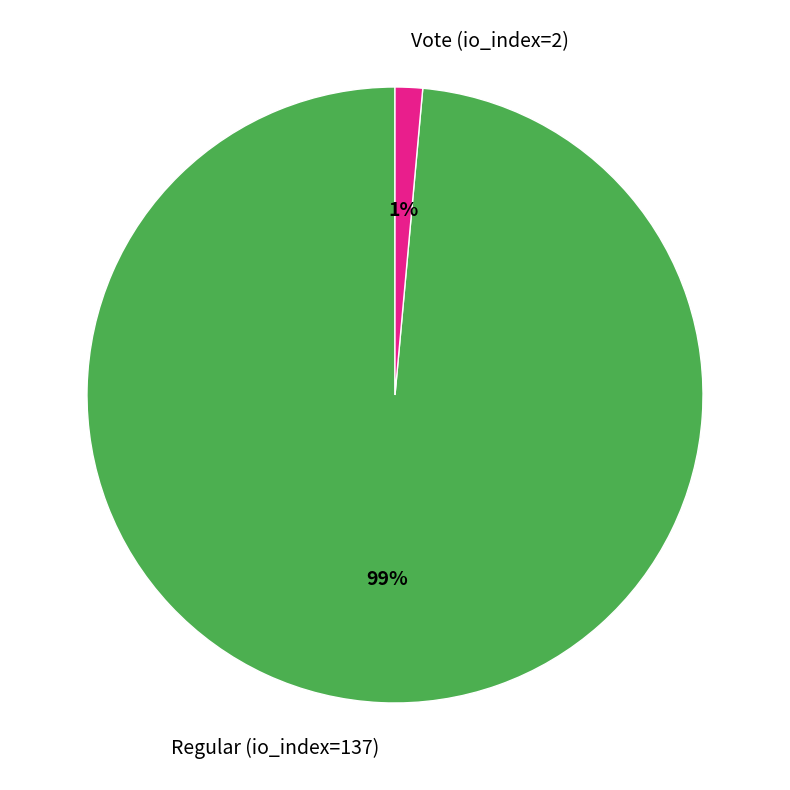

Rank the categories by value from lowest to highest.

Vote (io_index=2), Regular (io_index=137)